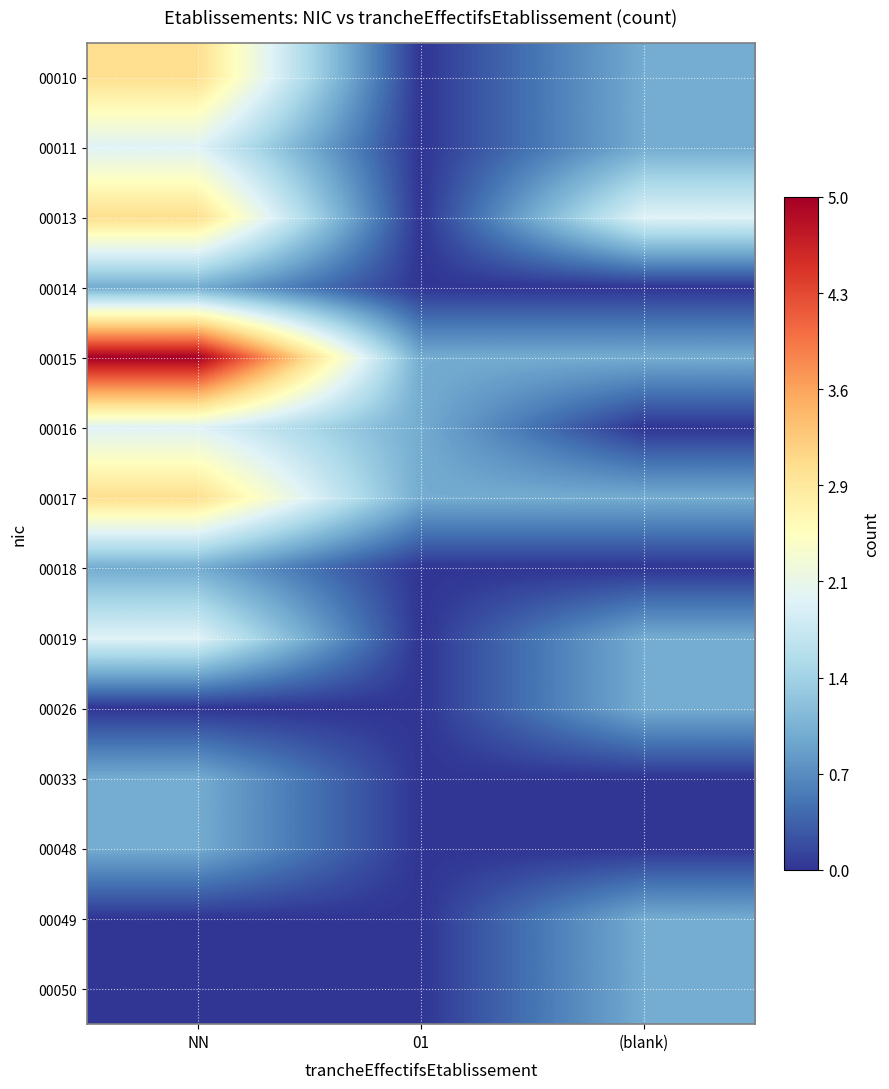

Between NN and 01, which series saw the biggest shift?

00015